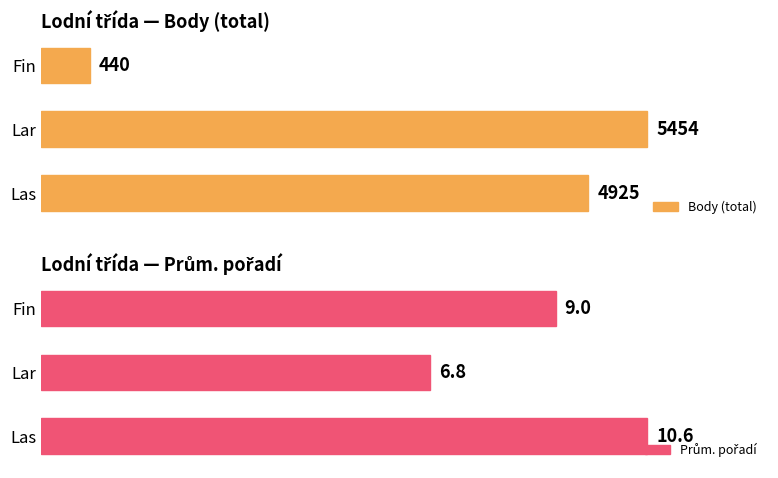

Which series has the largest total across all categories?

Prům. pořadí